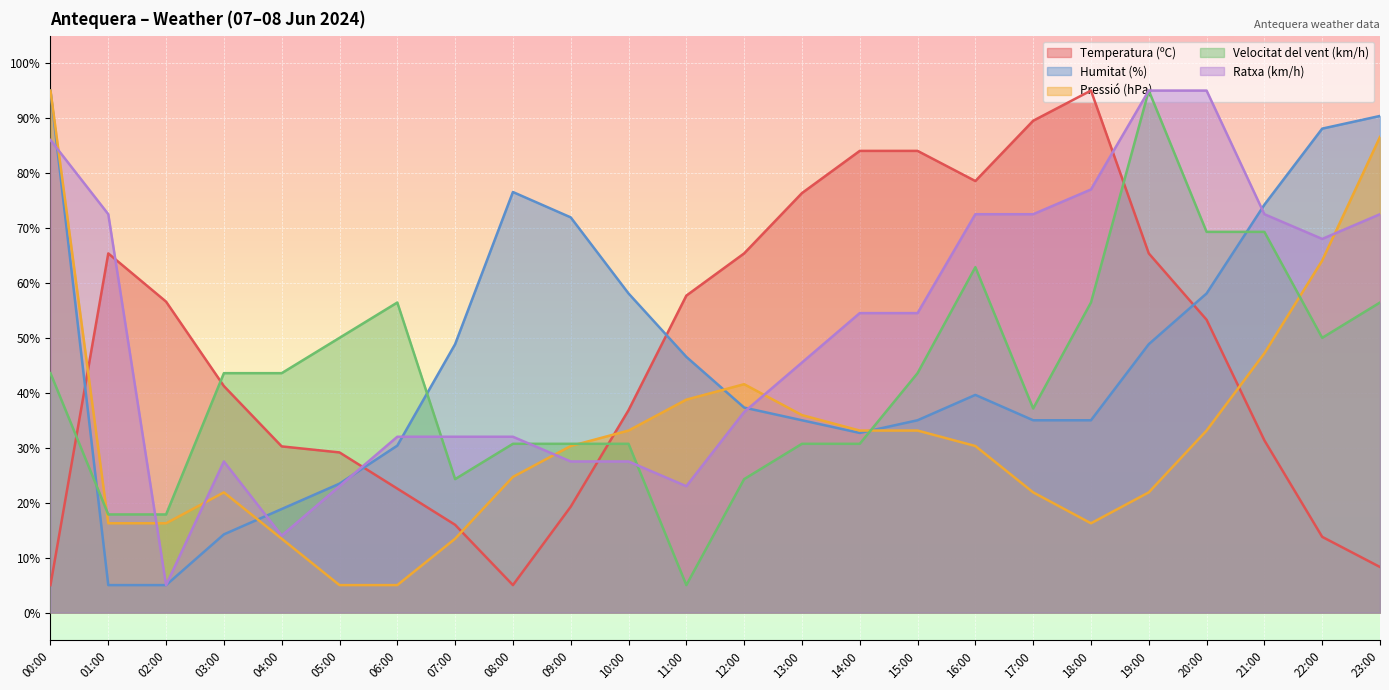

What are all the series names shown in the legend?

Temperatura (ºC), Humitat (%), Pressió (hPa), Velocitat del vent (km/h), Ratxa (km/h)